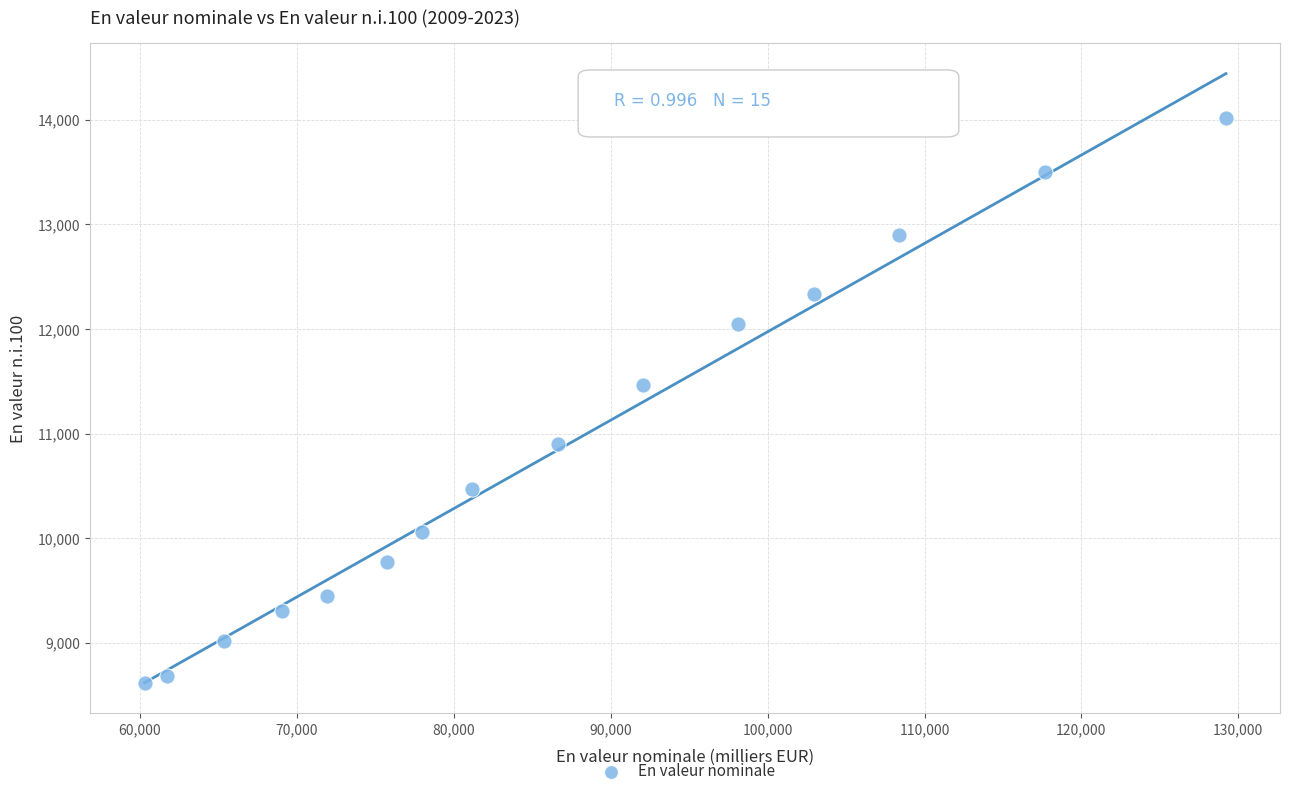

What is the range of X values (max minus min)?

68925.9